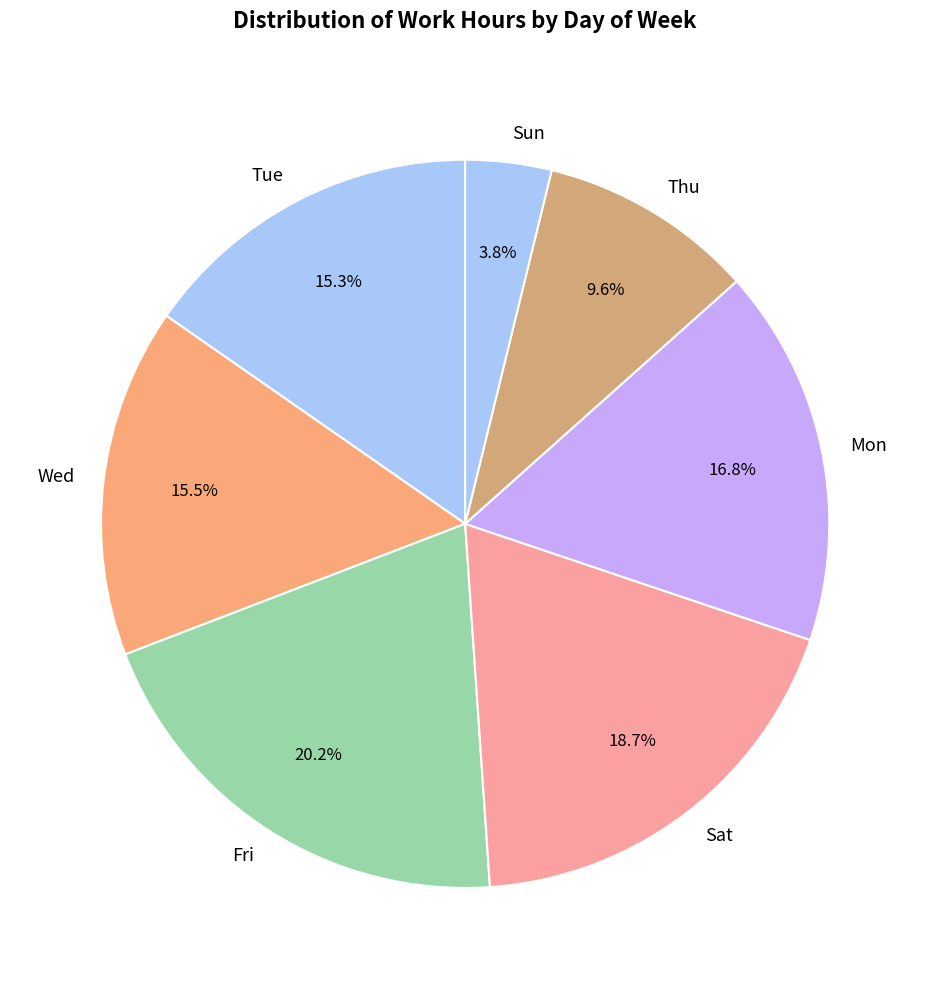

Do Fri and Sat together represent more than half of the pie?

No